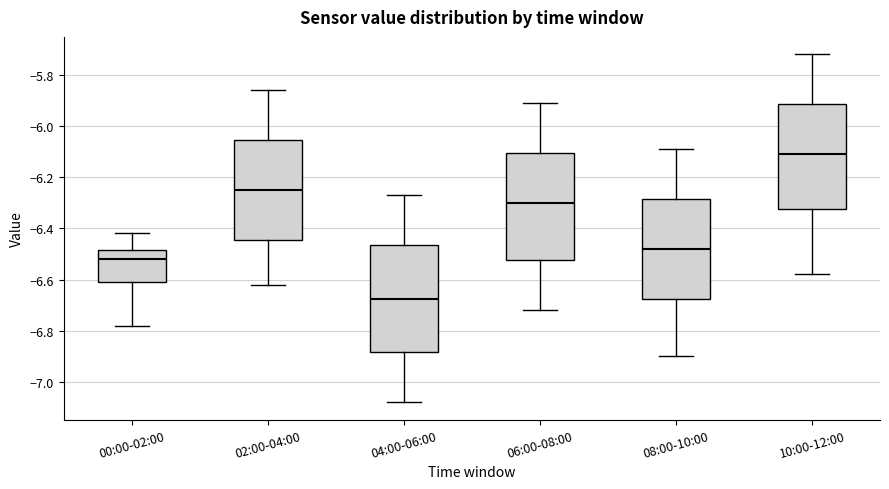

Which box's median line is the lowest?

04:00-06:00